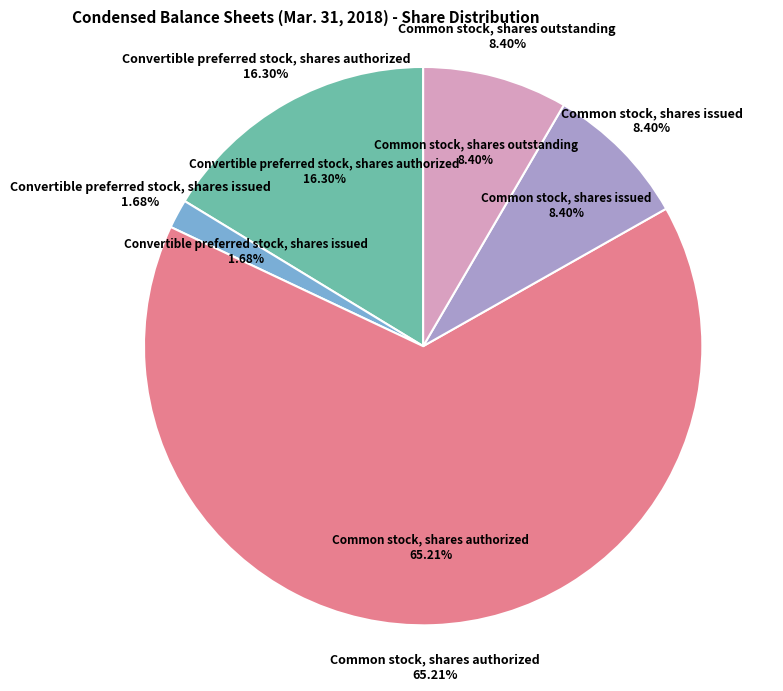

To the nearest percent, what portion does Convertible preferred stock, shares authorized represent?

16%